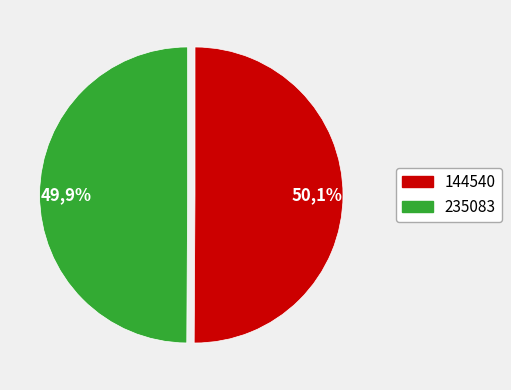

Does 235083 represent more than half of the total?

No